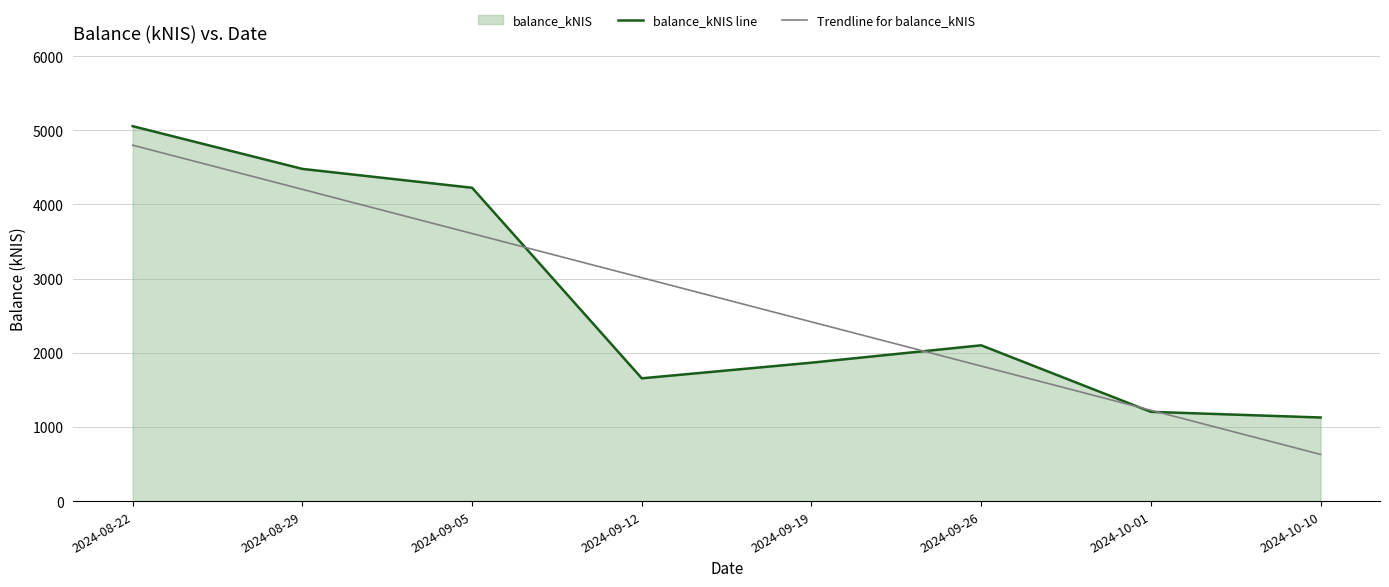

What is the sum of all balance_kNIS line values?

21716.4